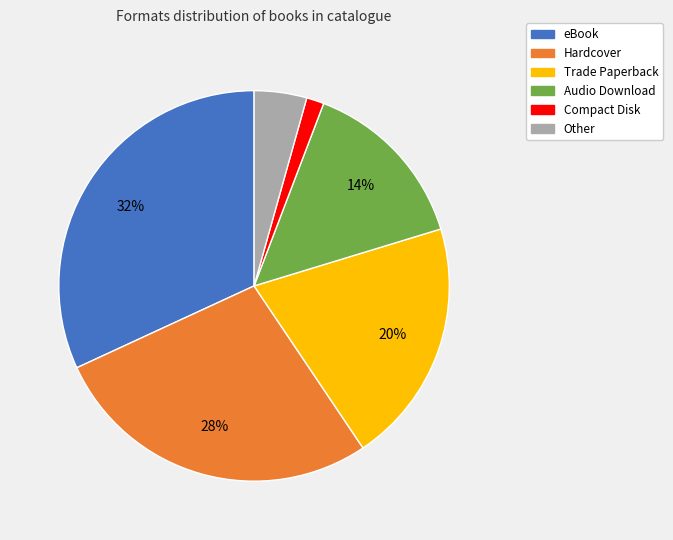

To the nearest percent, what is the average slice percentage?

17%